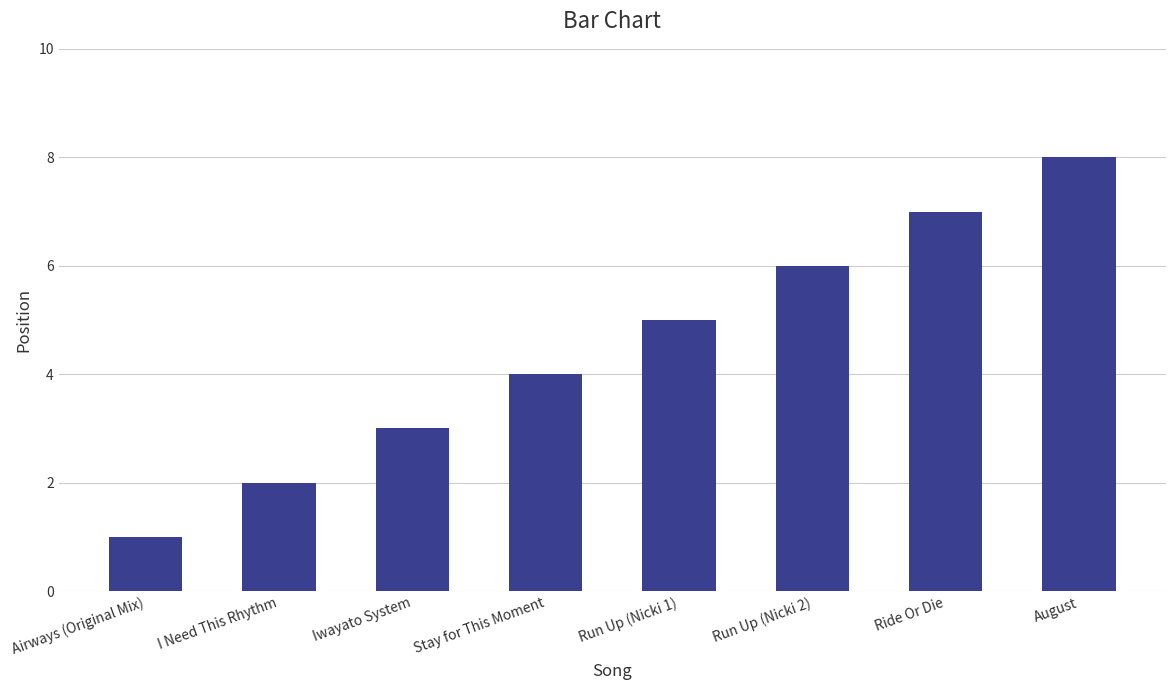

What is the label of the 1st bar from the left?

Airways (Original Mix)